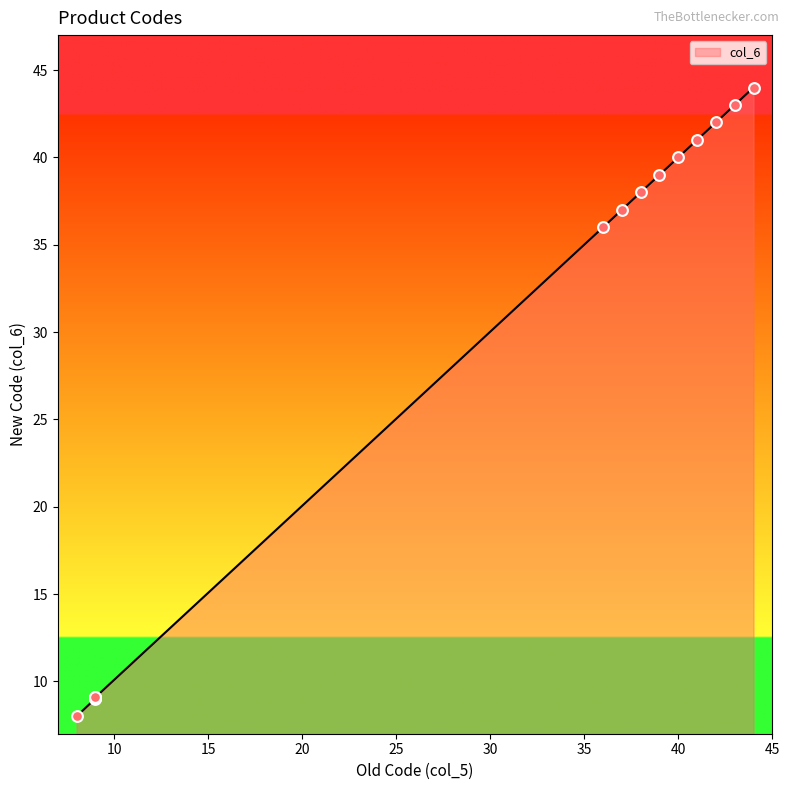

What is the ratio of the value at 44 to the value at 39?

1.1